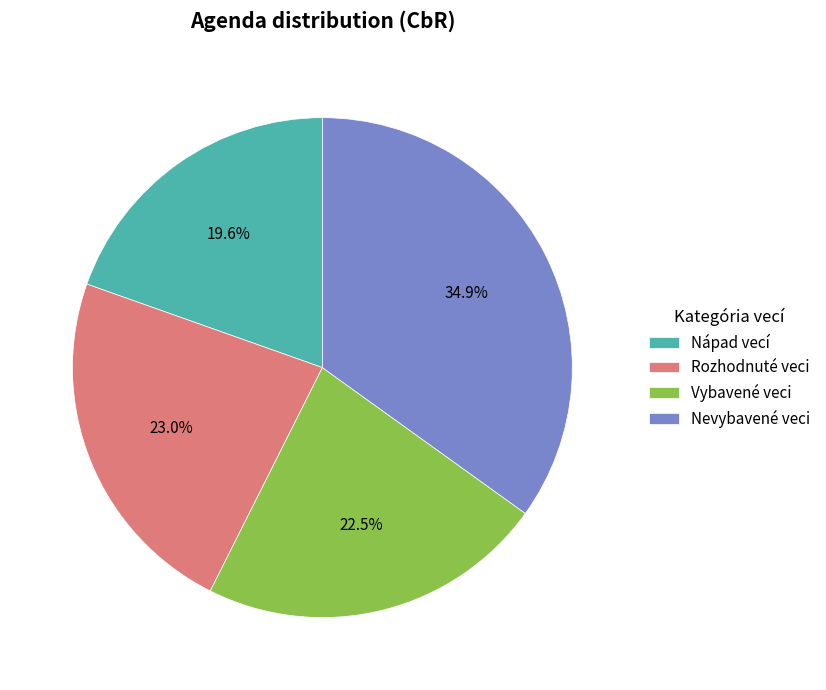

Between Nápad vecí and Nevybavené veci, which is larger?

Nevybavené veci